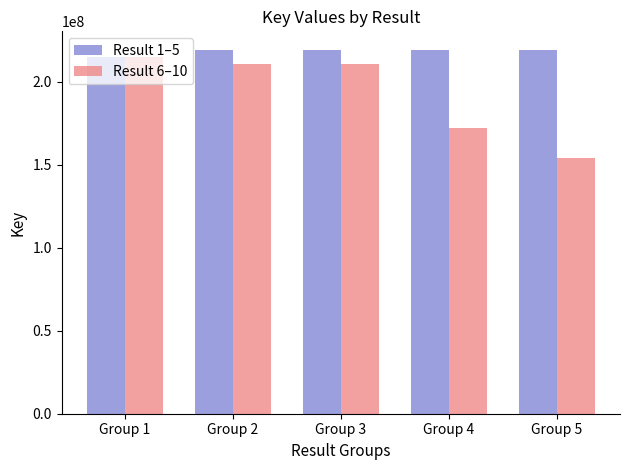

Rank the series by their average value, from lowest to highest.

Result 6–10, Result 1–5